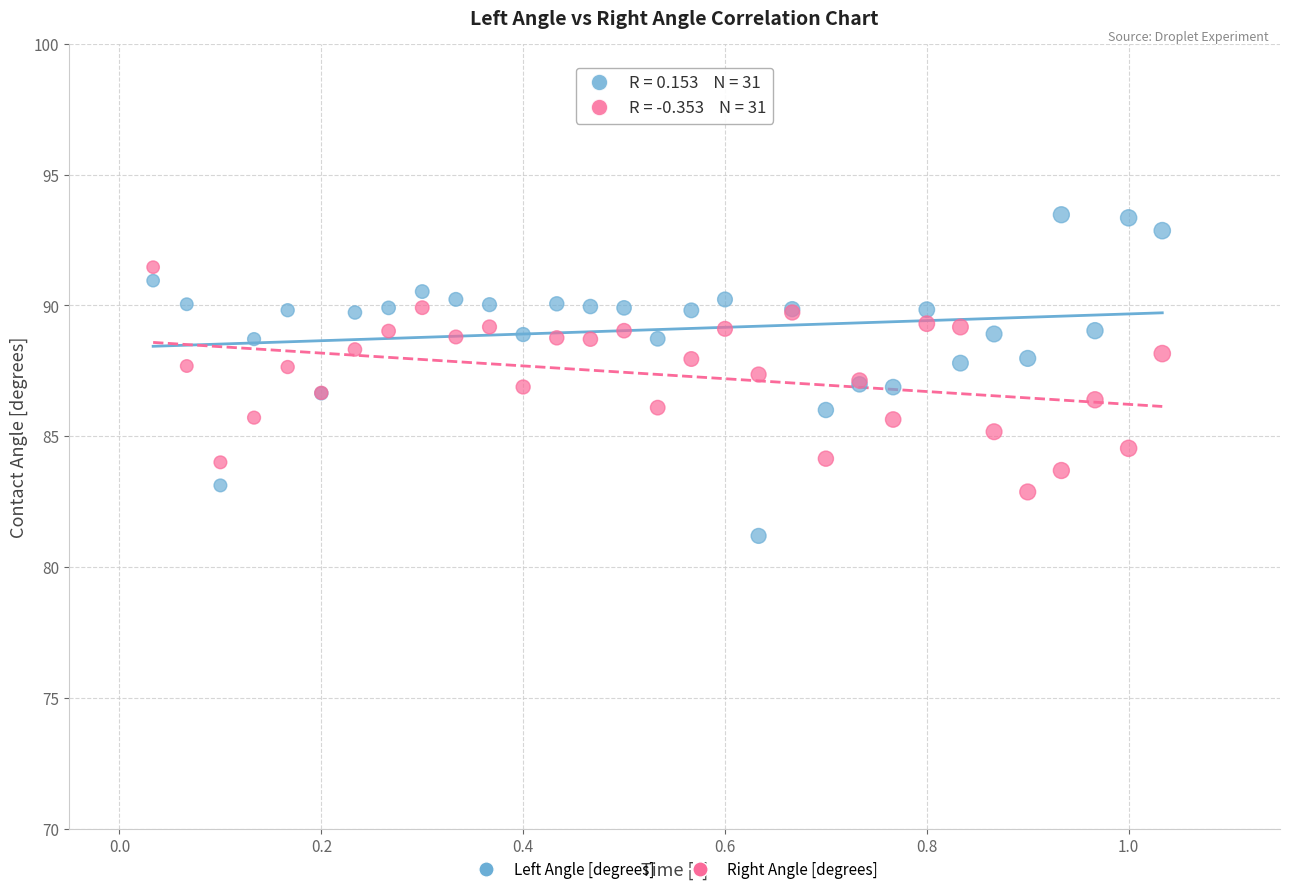

Which series contains the highest Y value?

Left Angle [degrees]